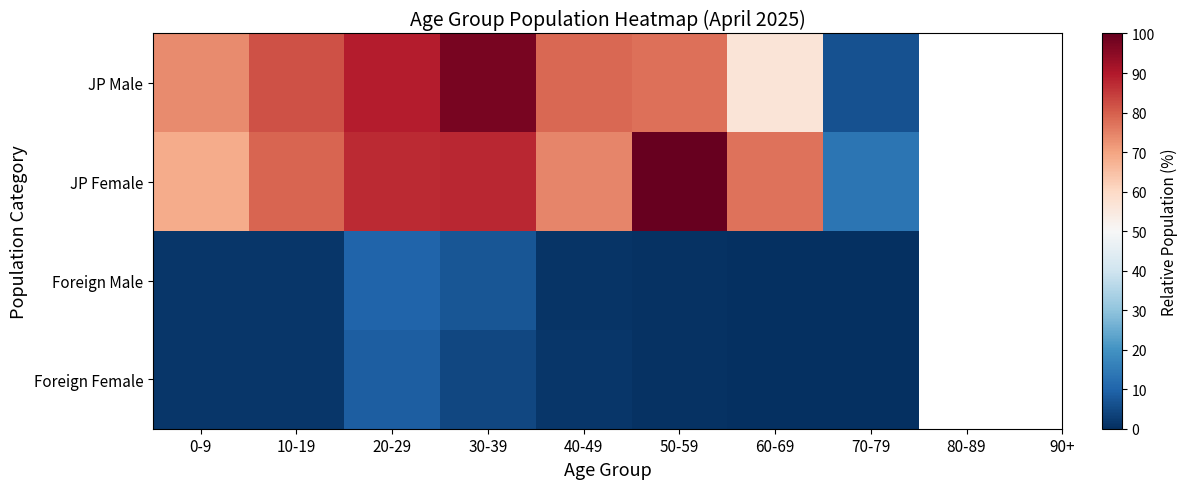

What is the greatest value displayed?

100.0